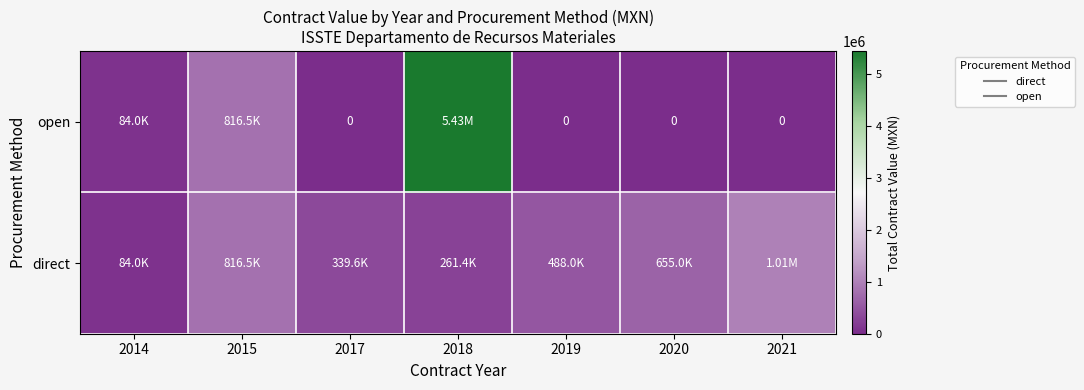

The value of direct at 2020 is 1037944.8. True or false?

False